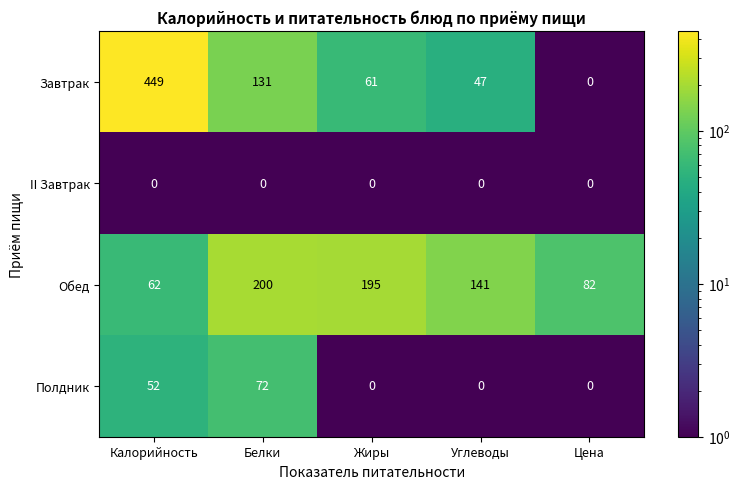

Which series has the largest range (max minus min)?

Завтрак